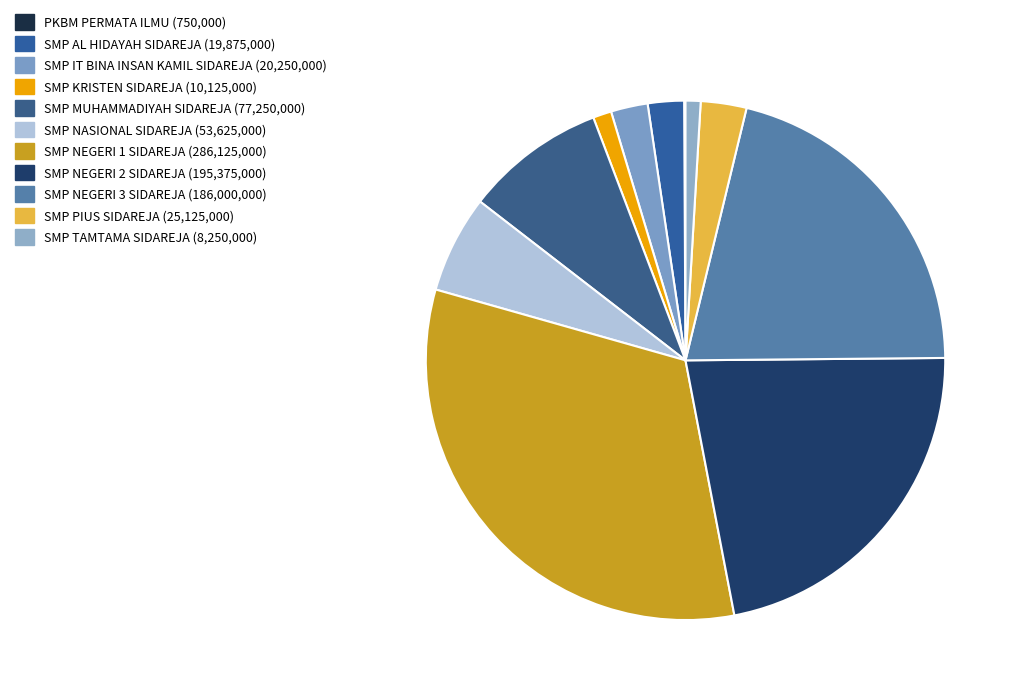

Is the sum of SMP KRISTEN SIDAREJA and SMP NEGERI 2 SIDAREJA greater than half?

No